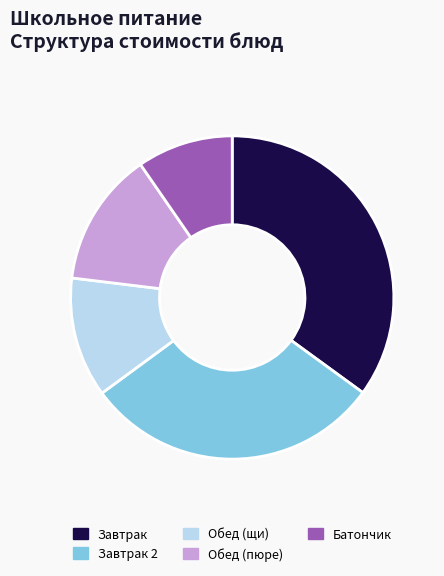

Which slice is the smallest?

Батончик